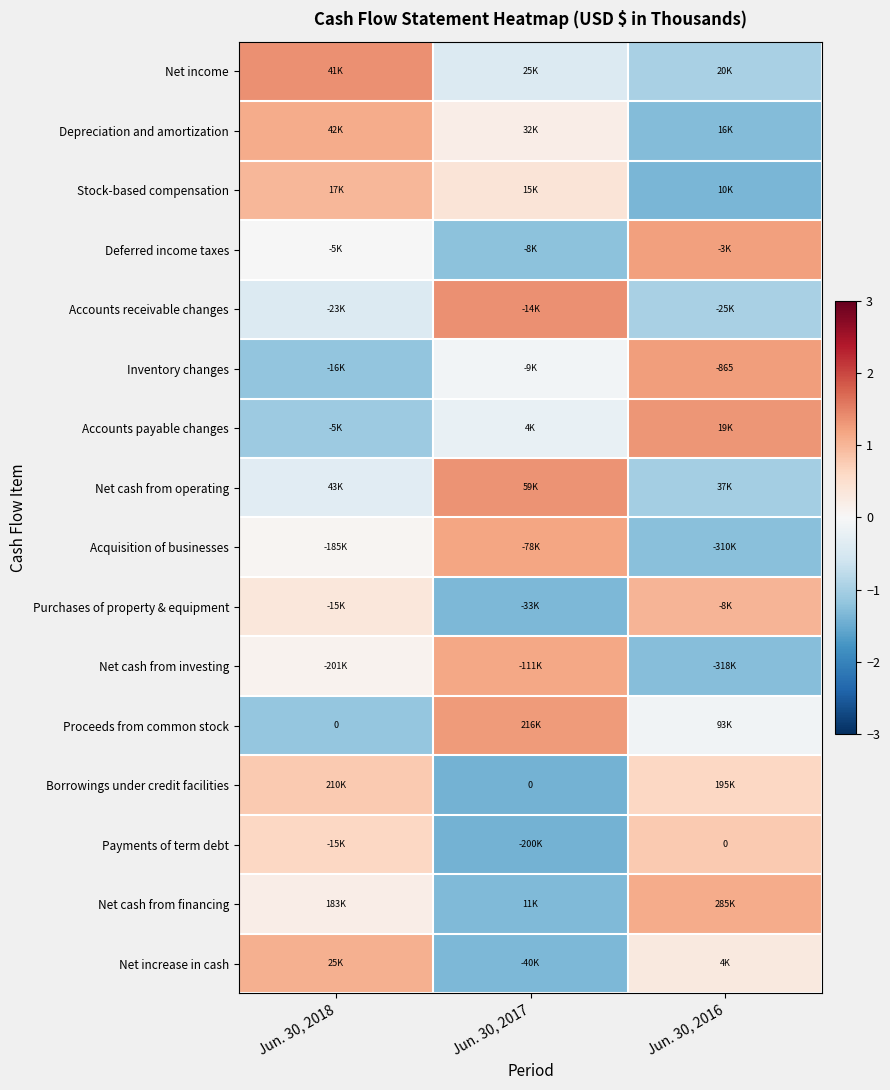

What is the total value across all series at Jun. 30, 2017?

-1.8